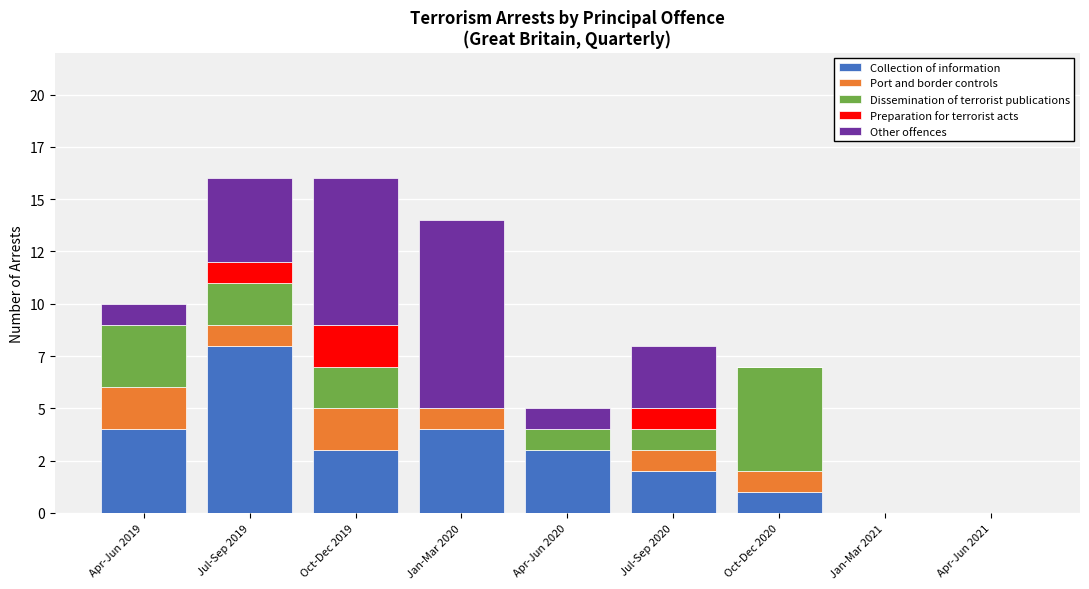

What is the value of the Collection of information bar at the 4th from the left?

4